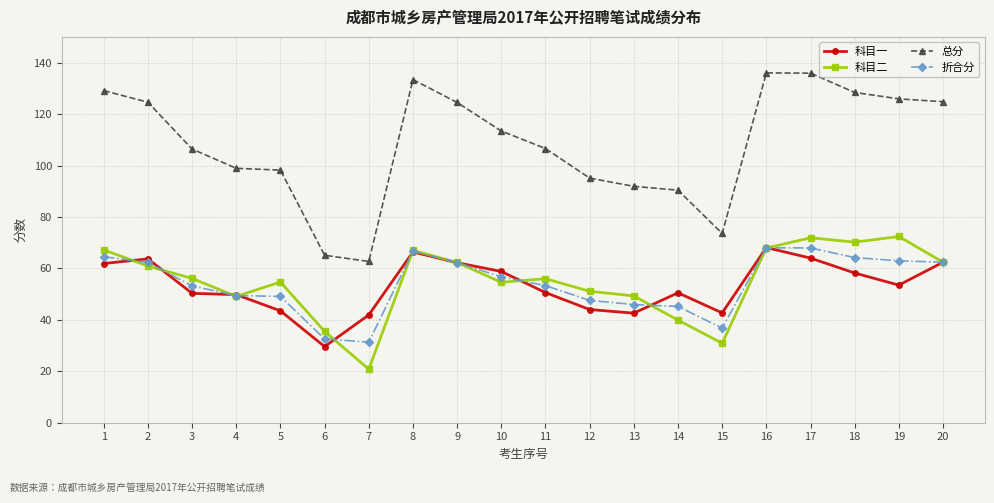

Which category has the lowest value across all series?

7